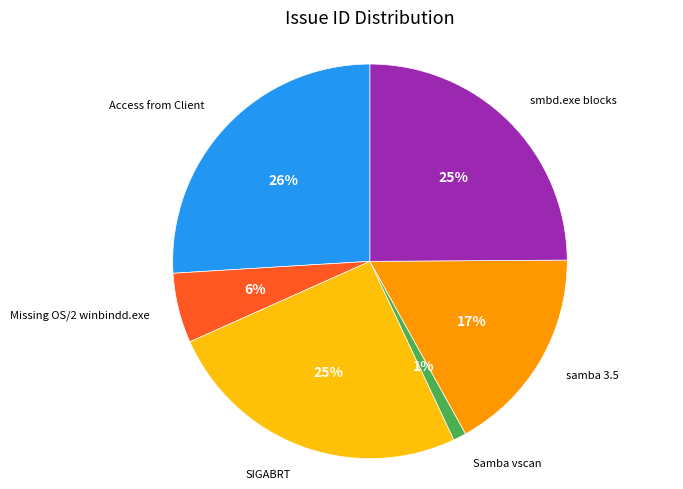

To the nearest percent, what is the average slice percentage?

17%